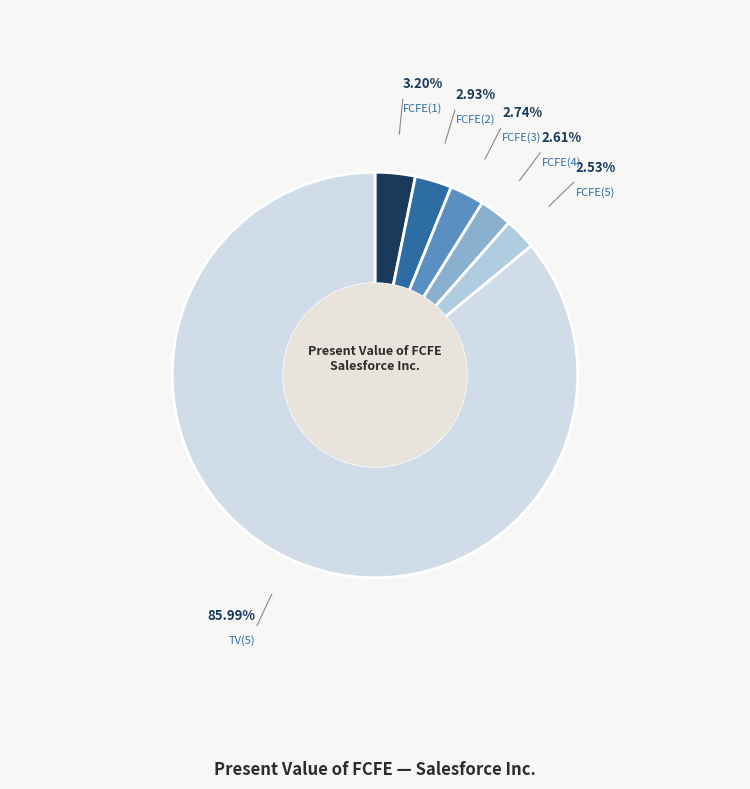

How many slices are in this pie chart?

6